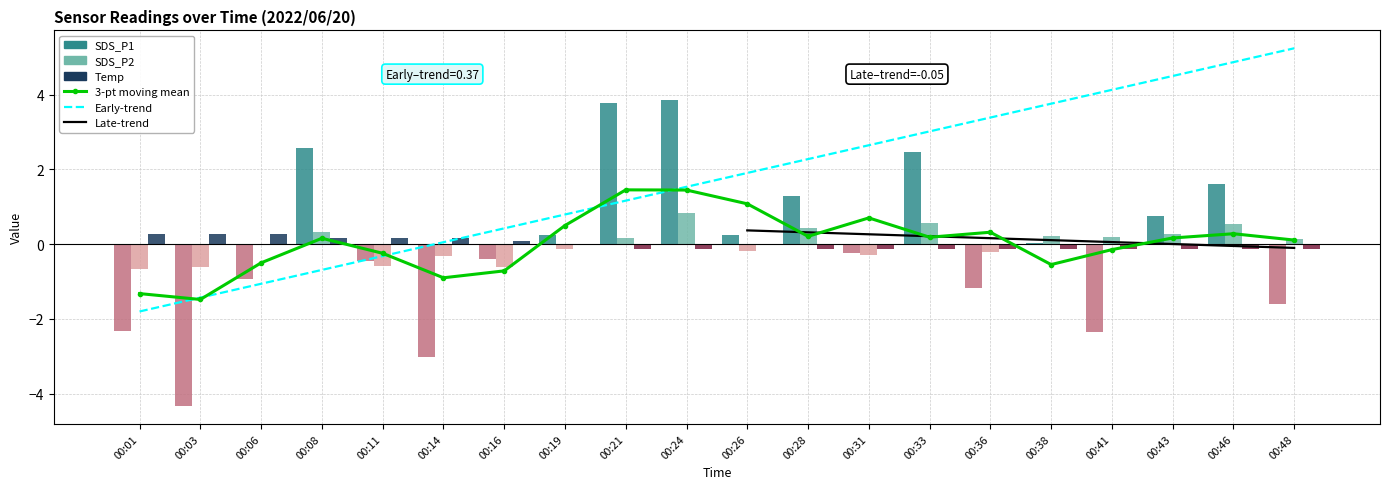

At 00:14, list the series in order from largest to smallest.

Temp, SDS_P2, SDS_P1